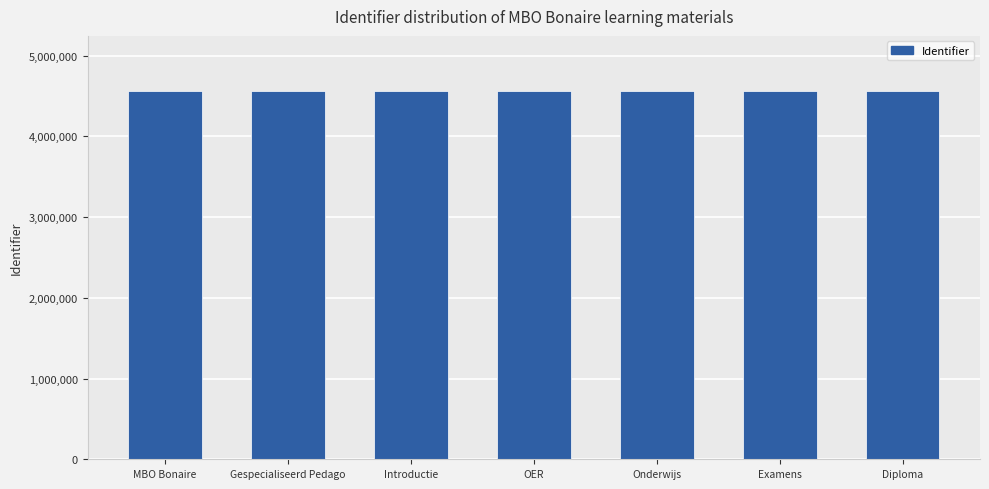

The chart shows a value of 4561512 at Onderwijs. True or false?

True